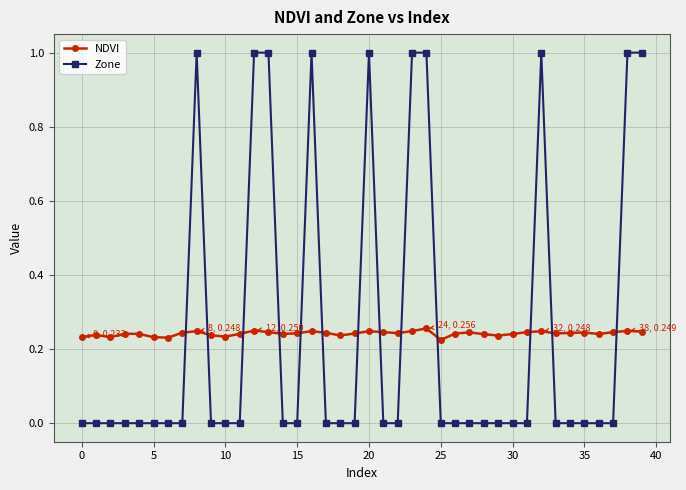

At how many categories does at least one series exceed 0?

40